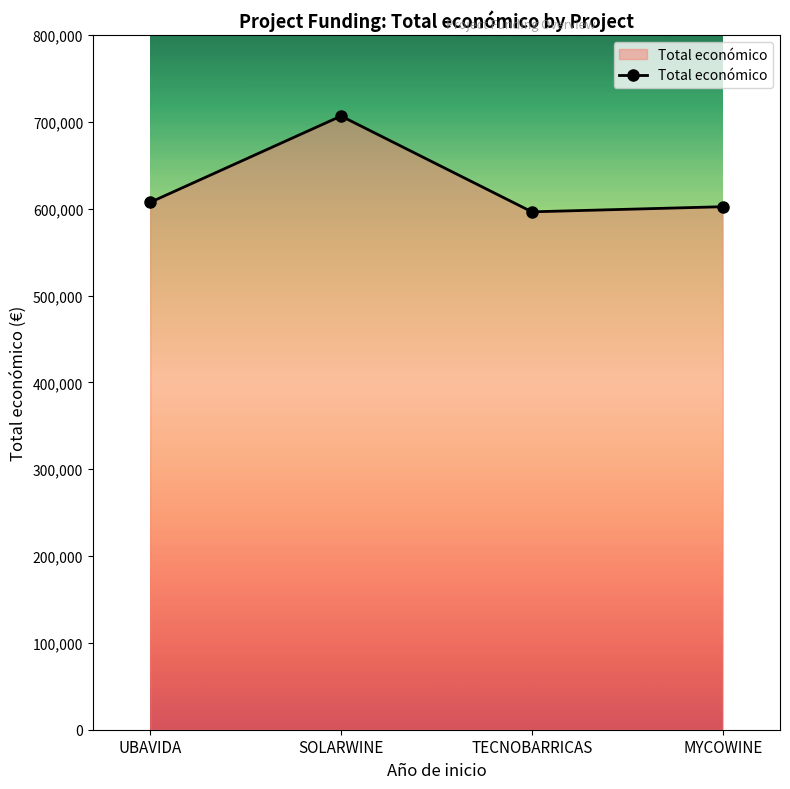

What is the sum of the values at UBAVIDA and MYCOWINE?

1209637.4